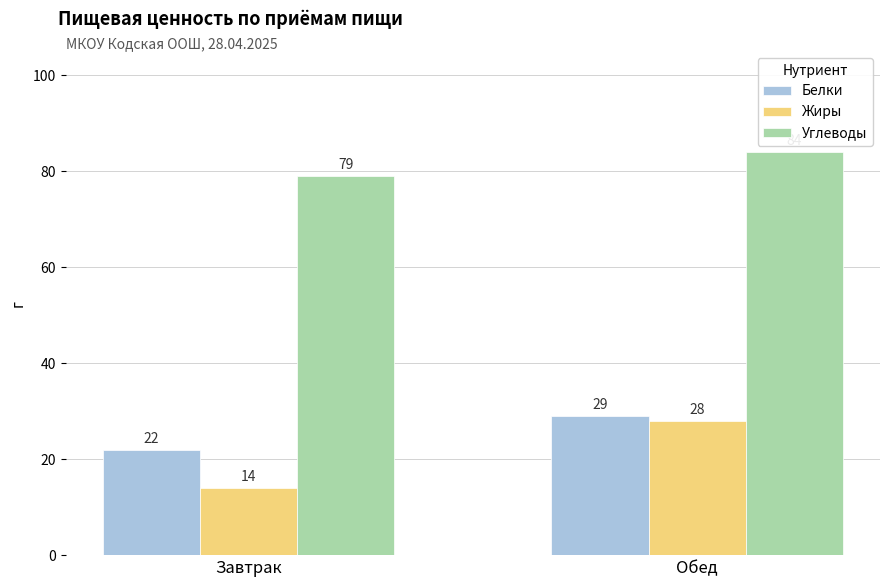

What position from the left is Завтрак?

1